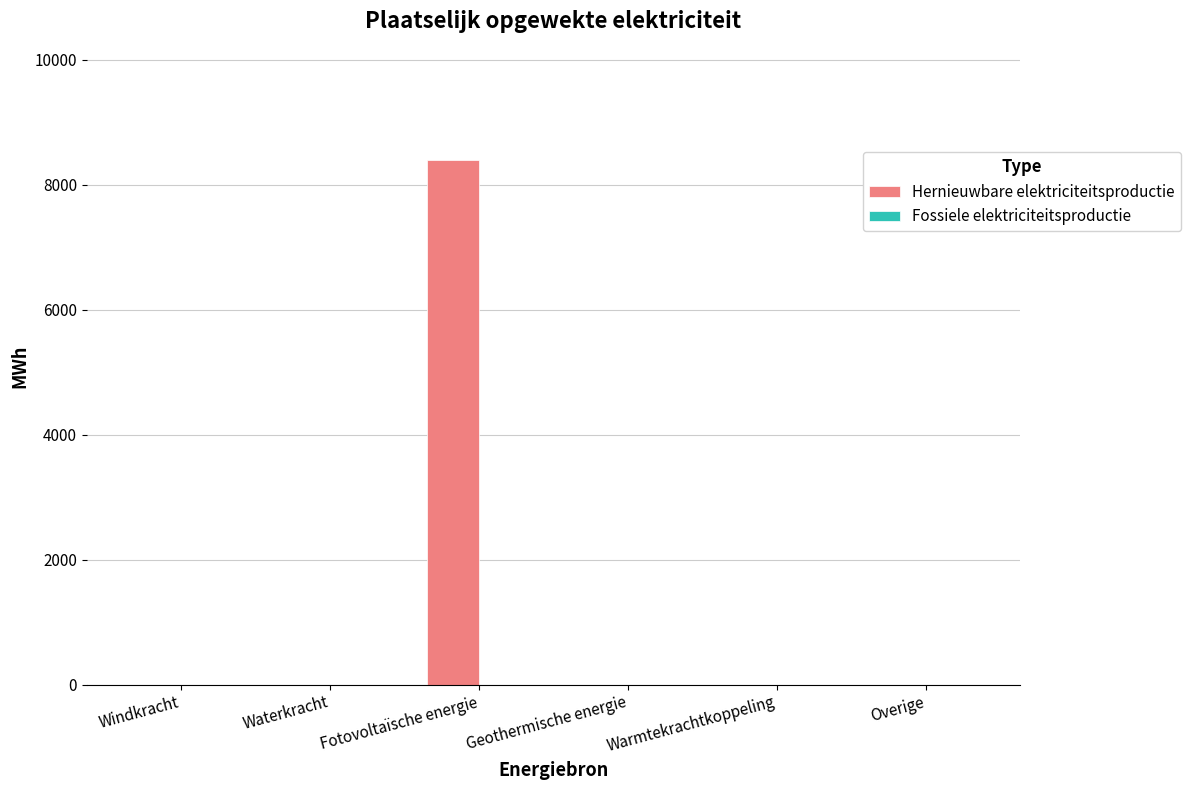

Does the chart contain stacked bars?

No